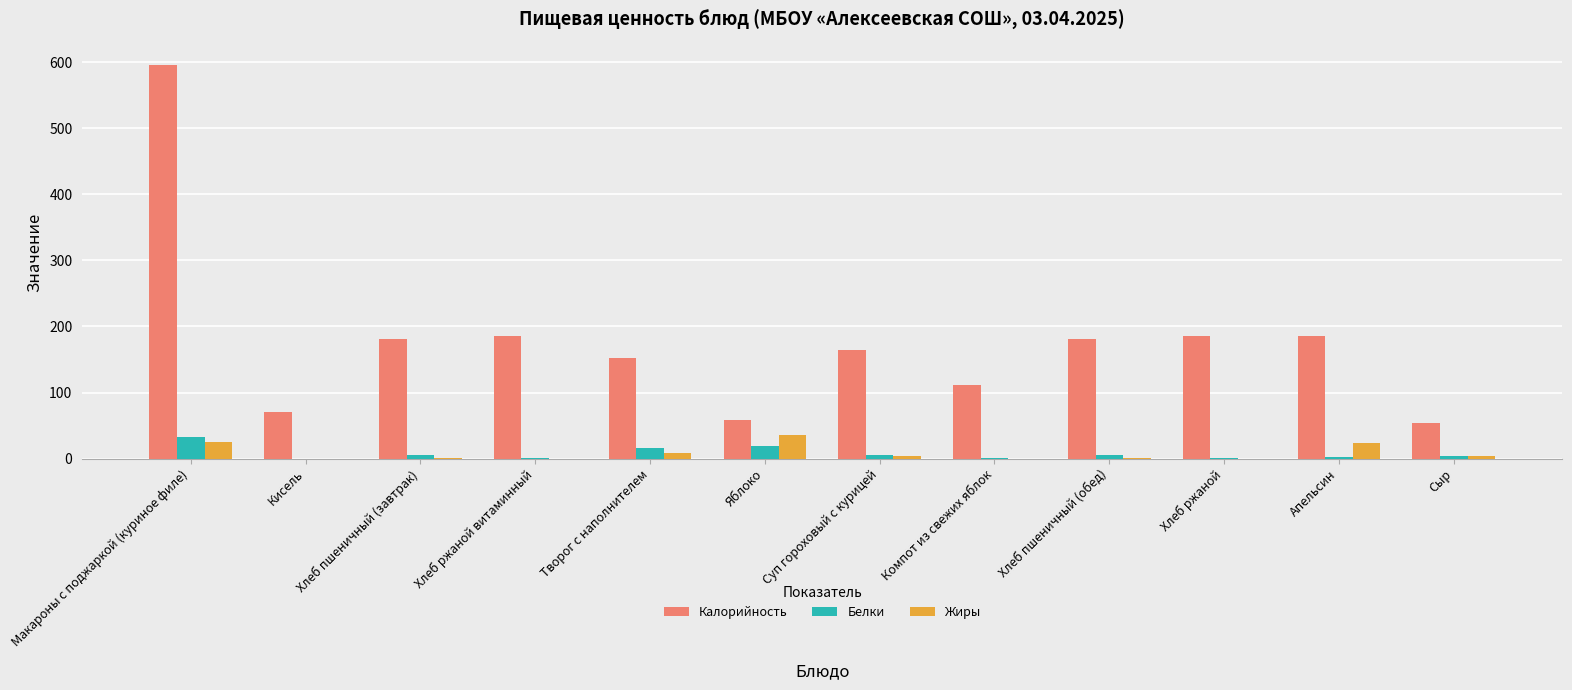

How many distinct data groups are displayed?

3